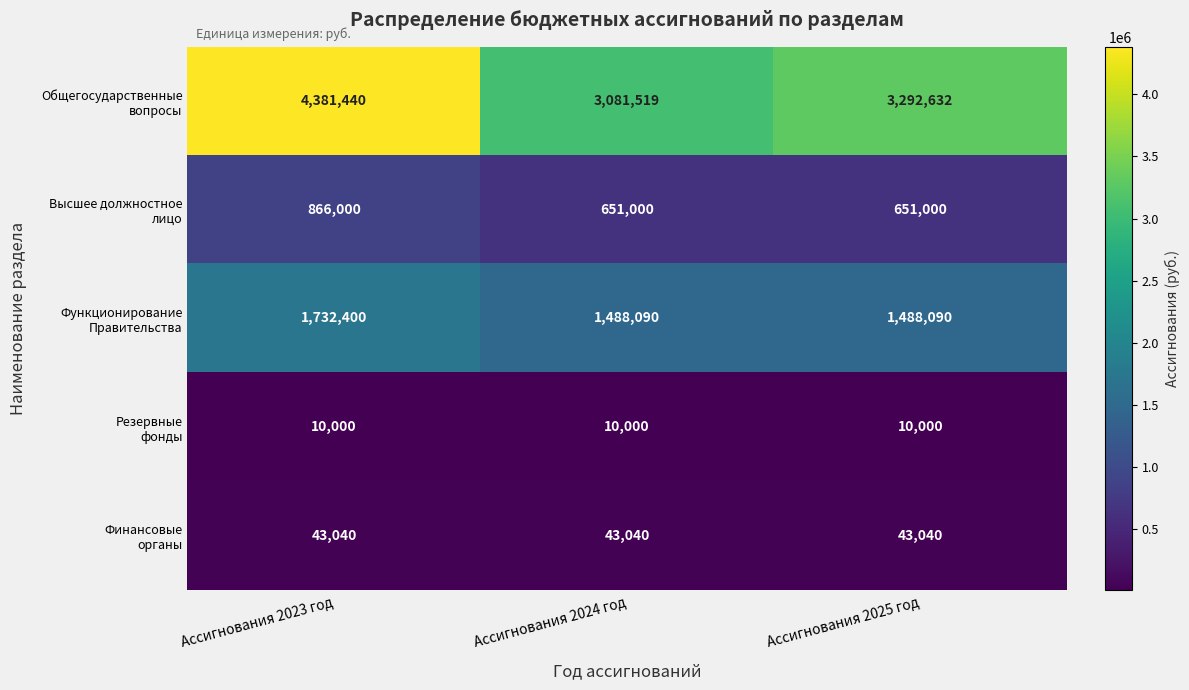

At how many categories does at least one series exceed 126617?

3